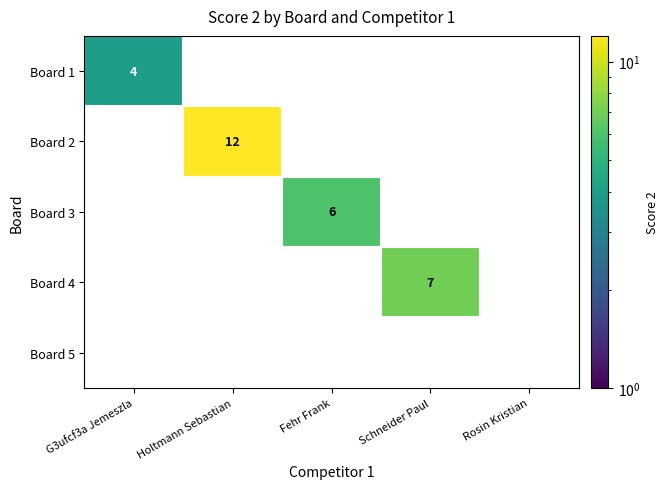

Which series has the widest spread of values?

Board 2